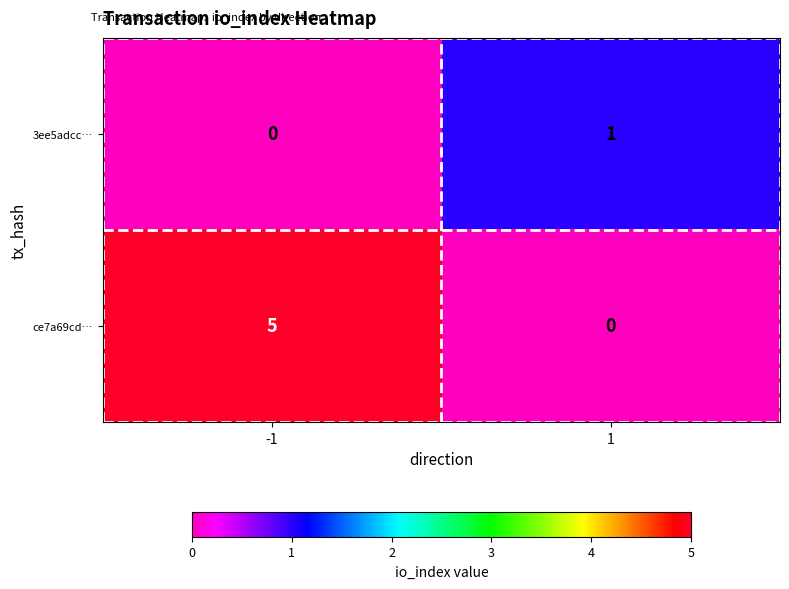

Reading left to right, transcribe all the data shown in this chart.

3ee5adcc…: 0	1
ce7a69cd…: 5	0